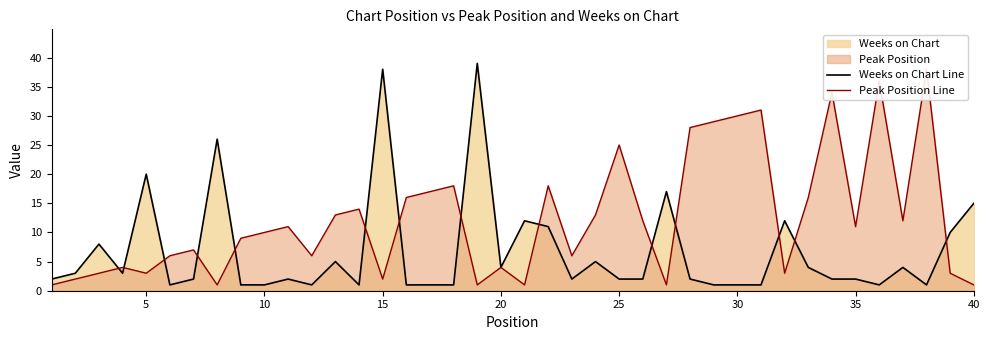

The value of Weeks on Chart Line at 10 is 1. True or false?

True